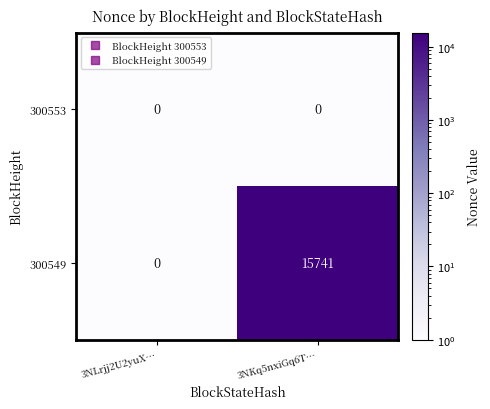

Reading left to right, list all the values displayed in this chart.

300553: 0	0
300549: 0	15741